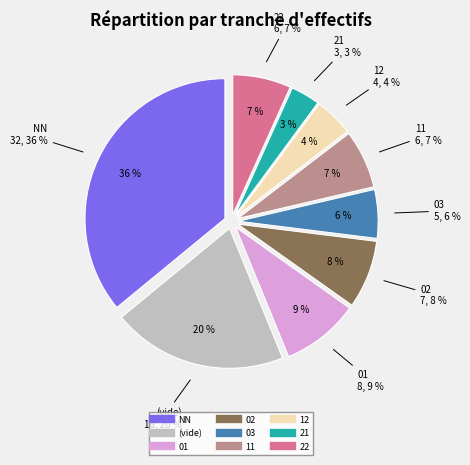

To the nearest percent, what is the average slice percentage?

11%